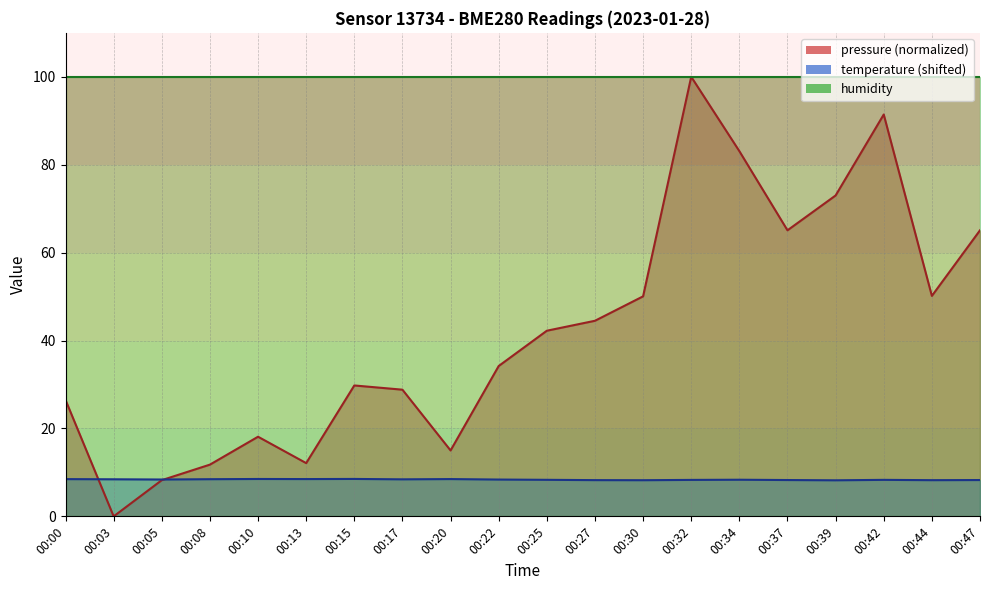

What is the highest value of the temperature series?

8.5